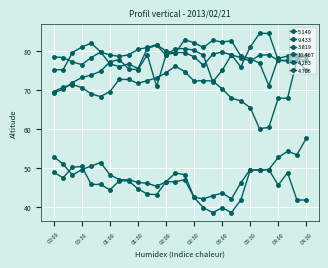

List the labels in order of 4.706 value, smallest first.

00:00, 00:10, 01:50, 00:20, 00:30, 00:40, 00:50, 01:30, 01:20, 02:40, 01:00, 03:30, 04:10, 04:00, 01:10, 03:20, 02:30, 03:40, 04:20, 01:40, 02:00, 03:10, 03:50, 04:30, 02:50, 02:10, 02:20, 03:00